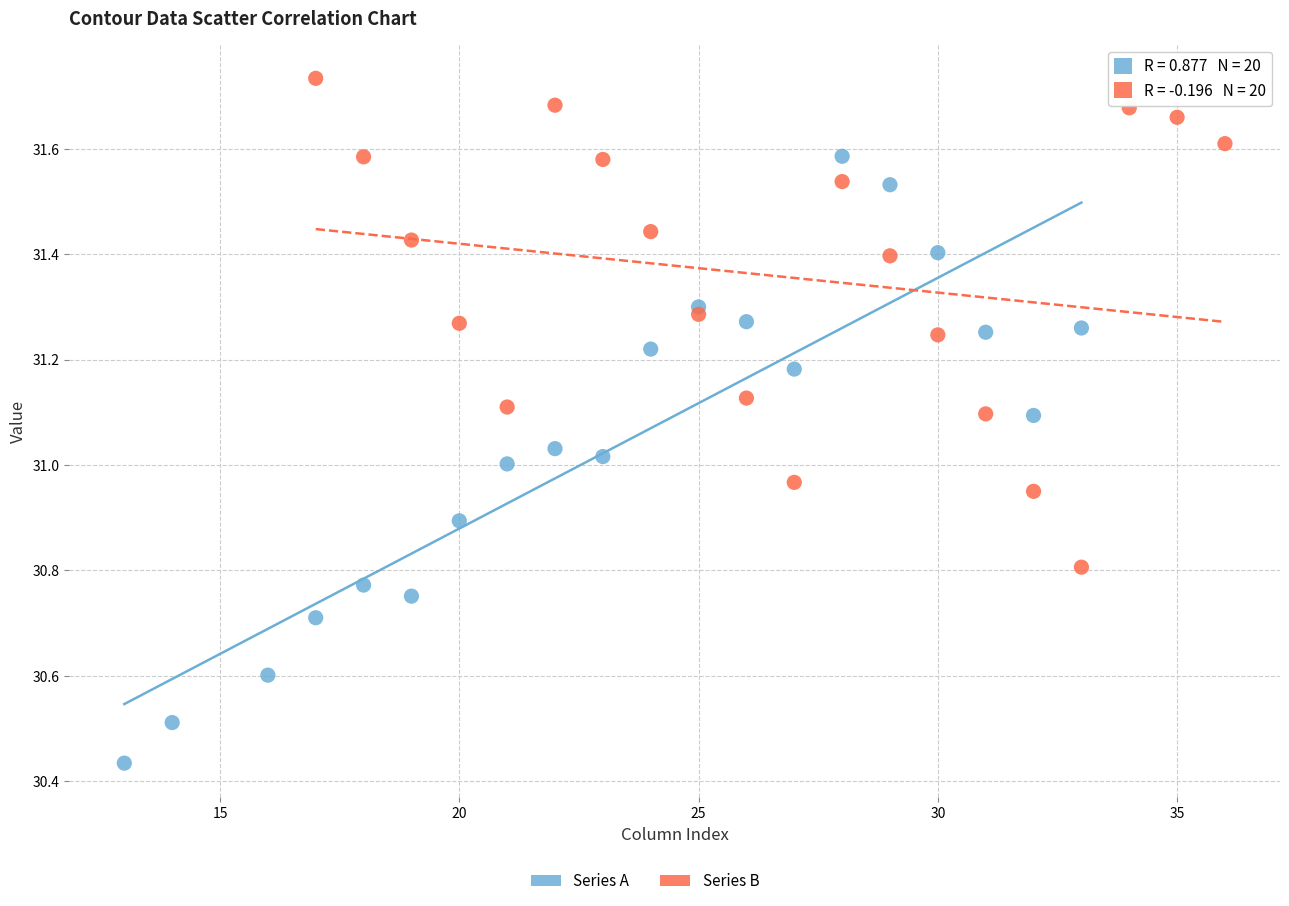

Which series reaches the maximum Y coordinate?

Series B